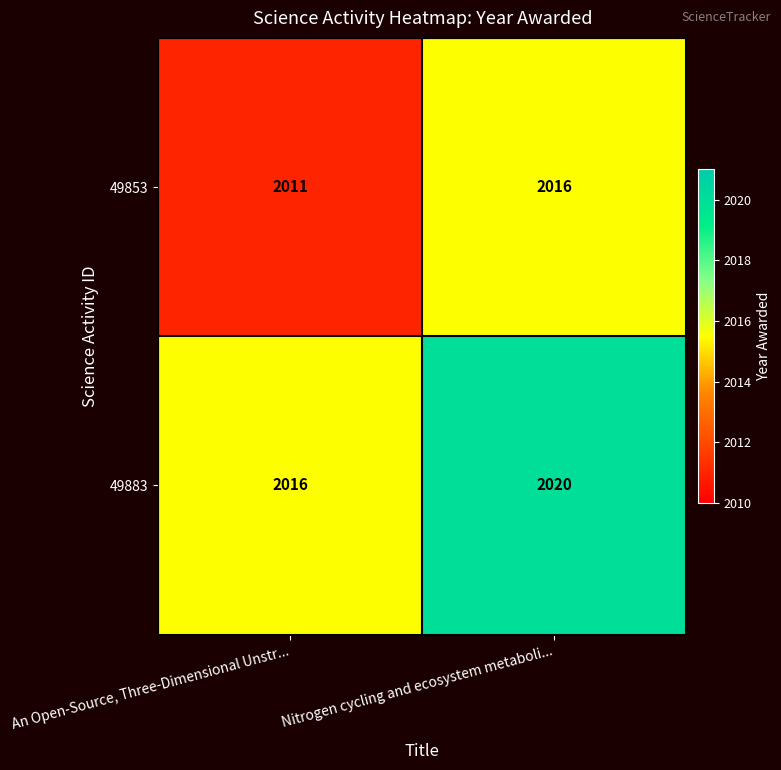

What is the greatest value displayed?

2020